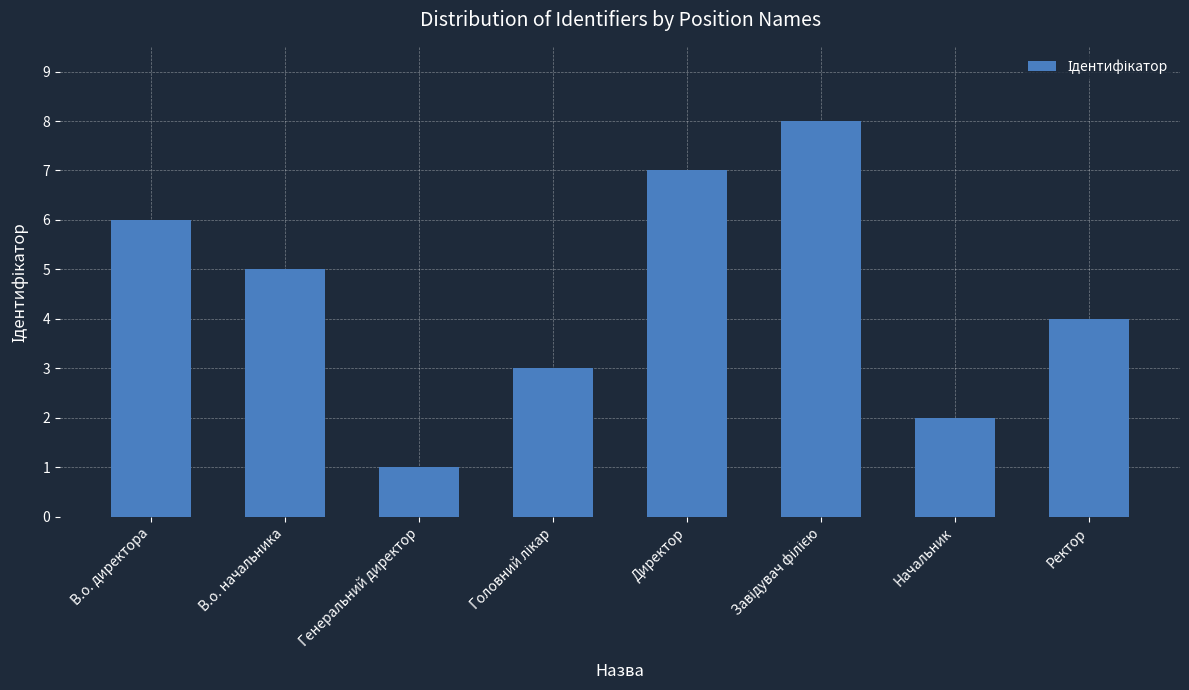

Is it true that the value at Генеральний директор is 0?

False